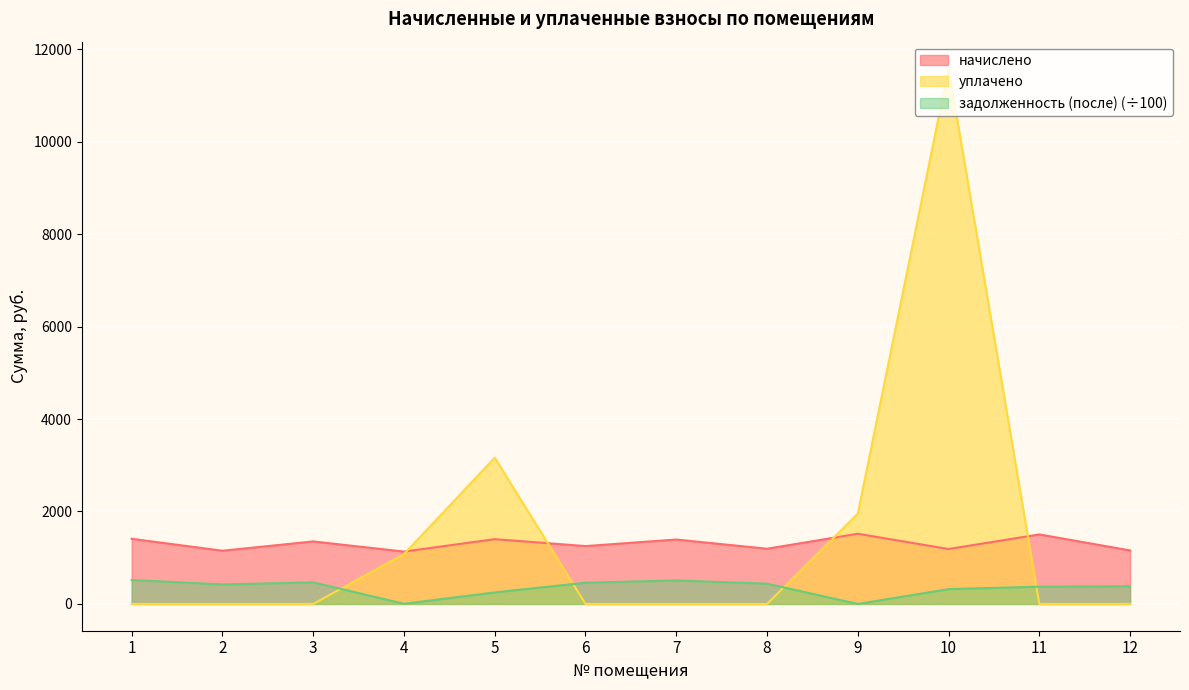

What is the difference between the highest and lowest values at 5?

2913.0